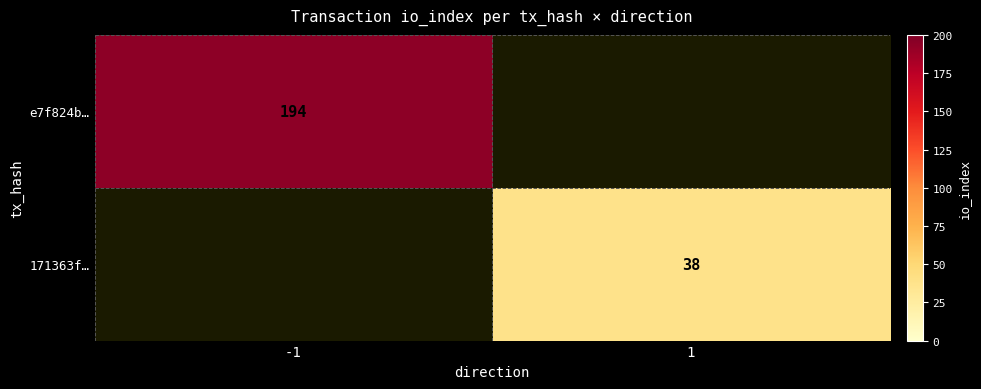

True or false: e7f824b… has a value of 194 at -1.

True